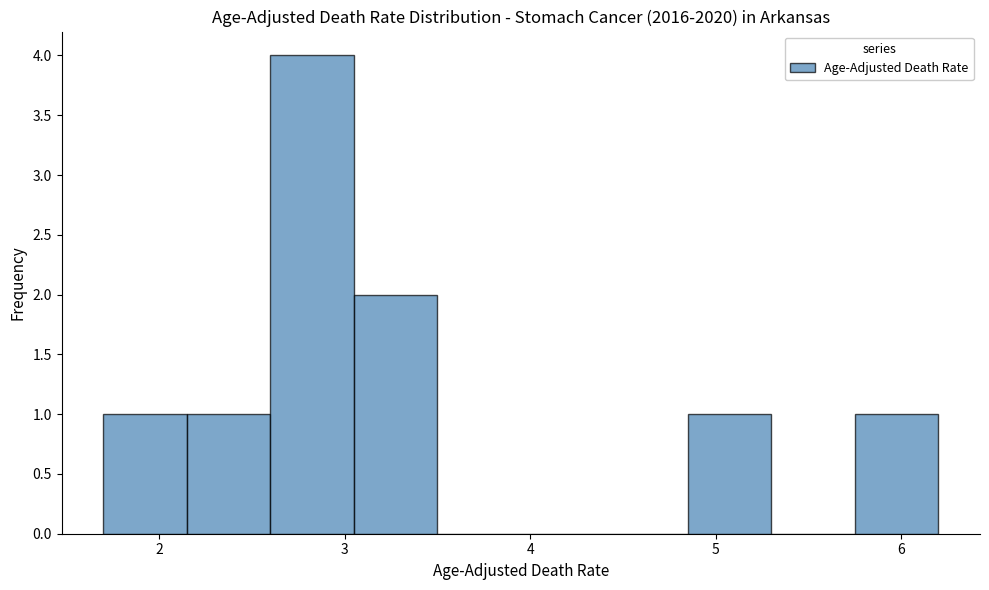

Over which range of the x-axis is the bar tallest?

2.60 to 3.05